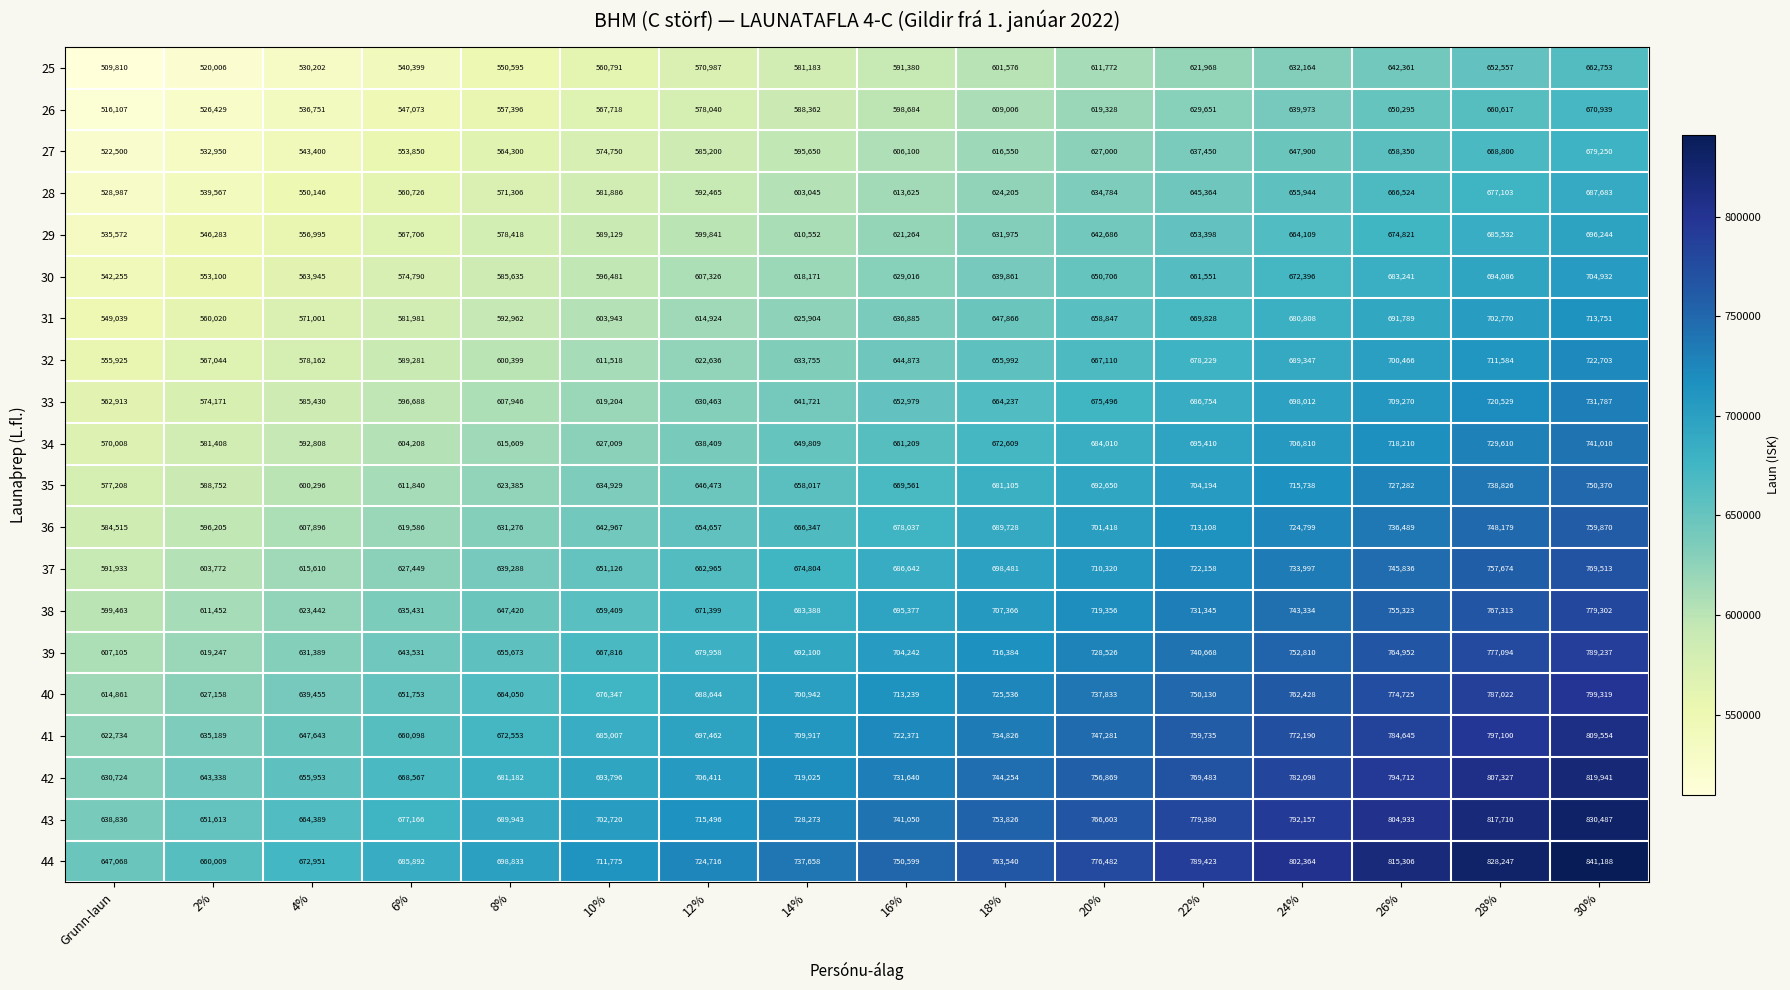

Is it true that 25 equals 560791 at 10%?

True